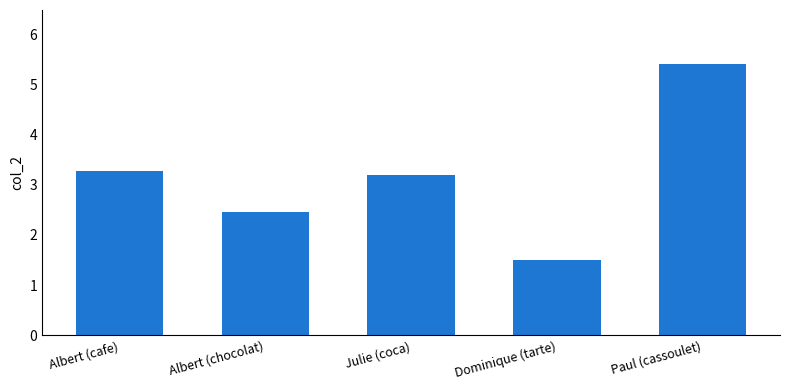

What position from the left is Albert (chocolat)?

2